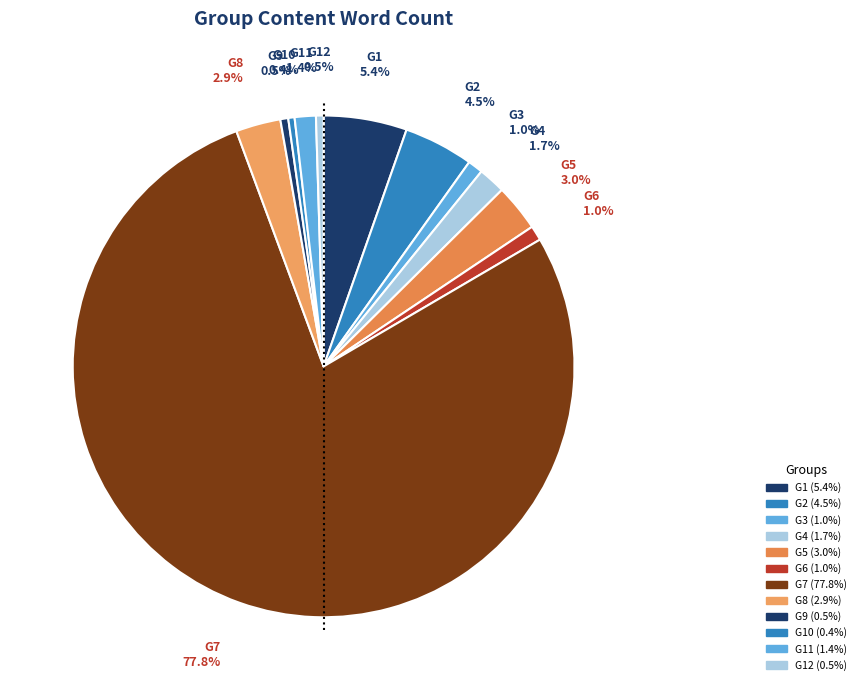

The G9 slice represents 11% of the pie. True or false?

False